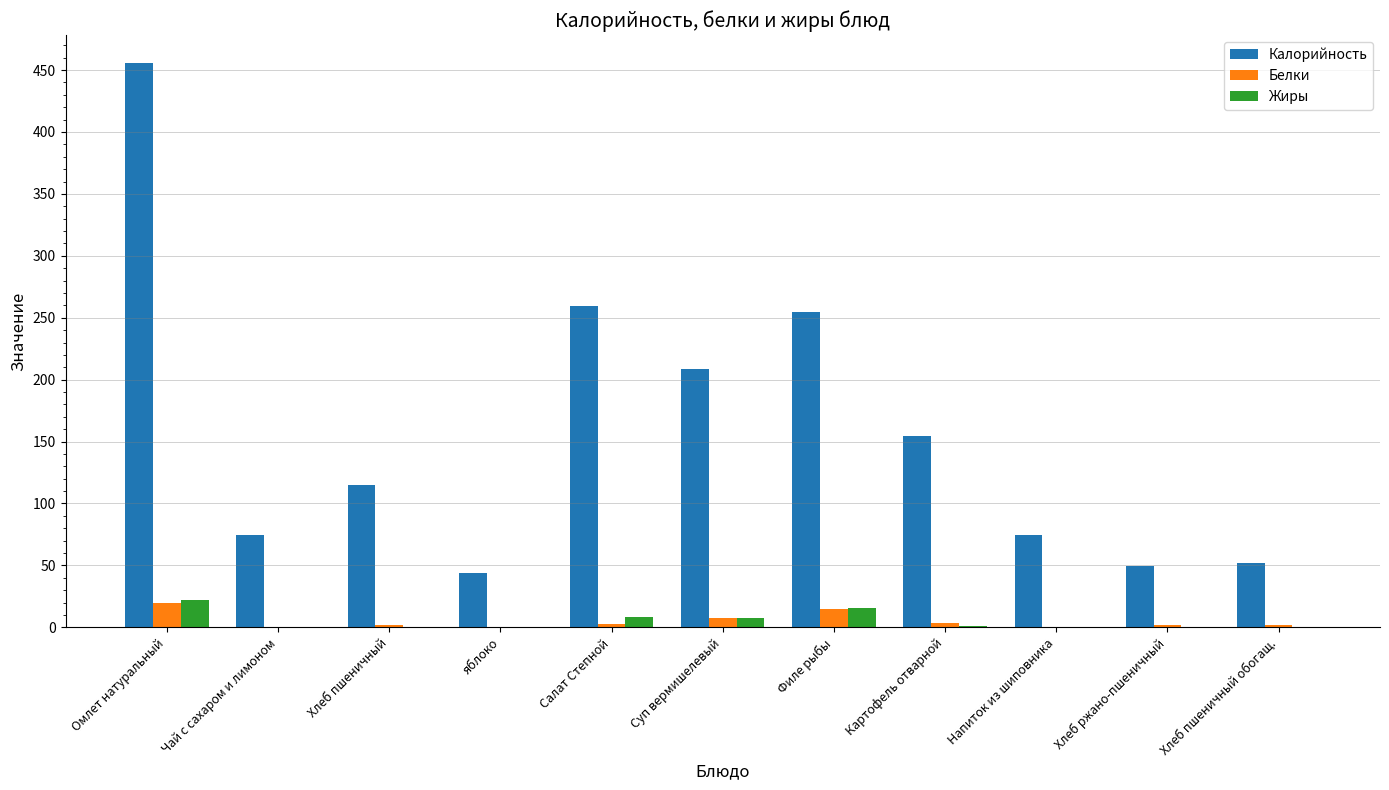

What is the average value of the Белки series?

4.9